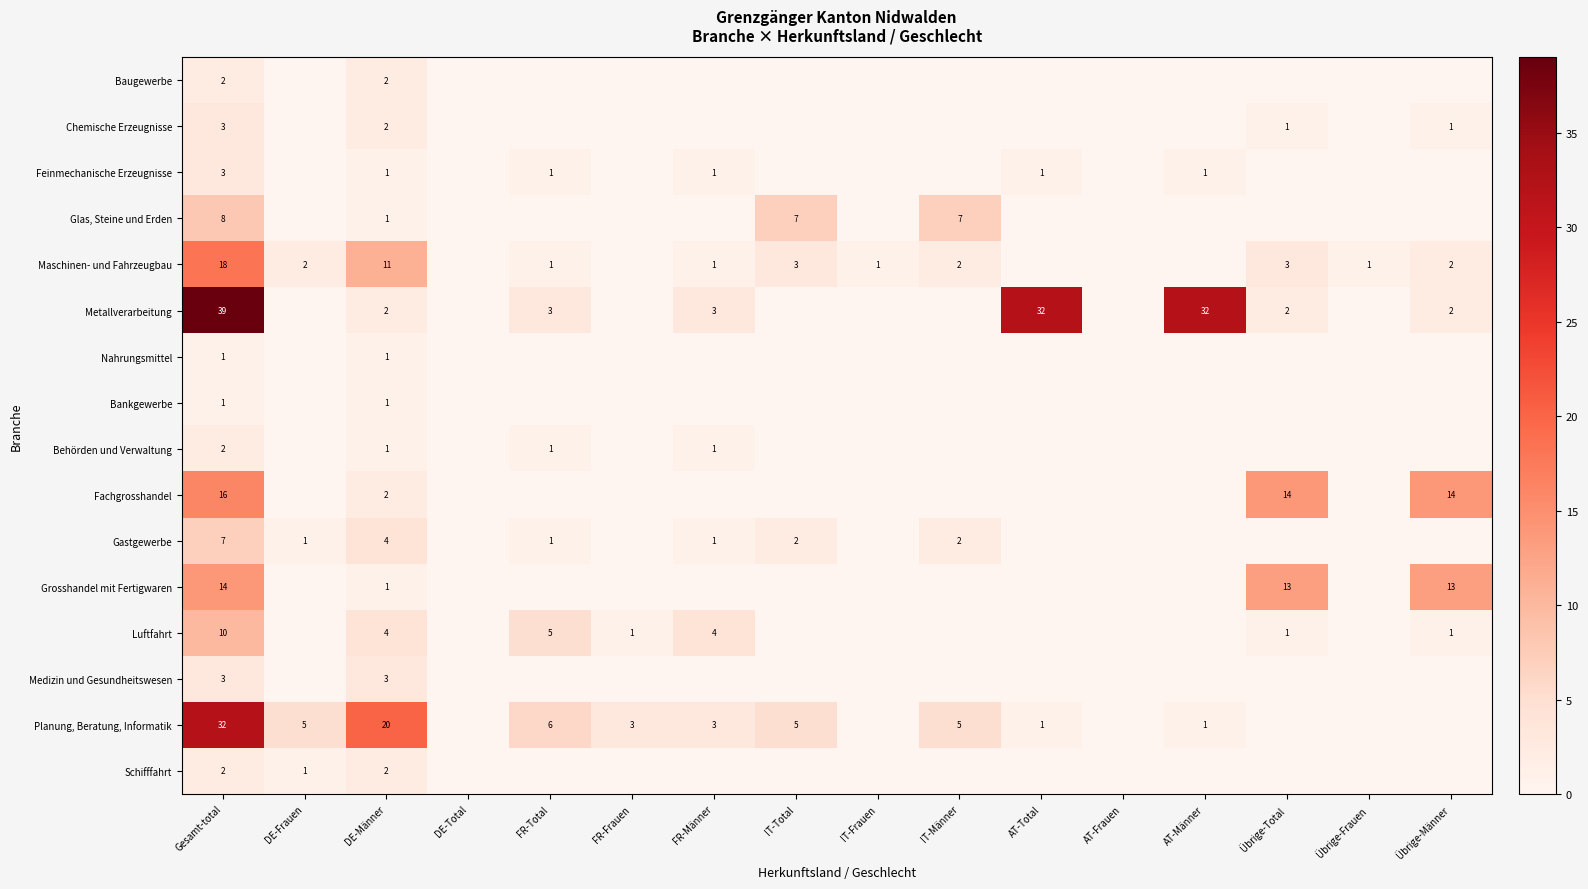

What is the total value across all series at Gesamt-total?

161